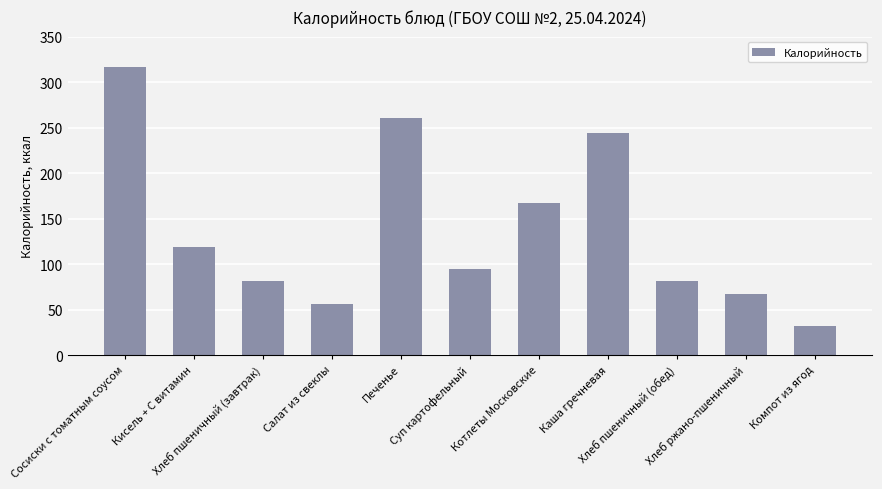

What position from the left is Суп картофельный?

6